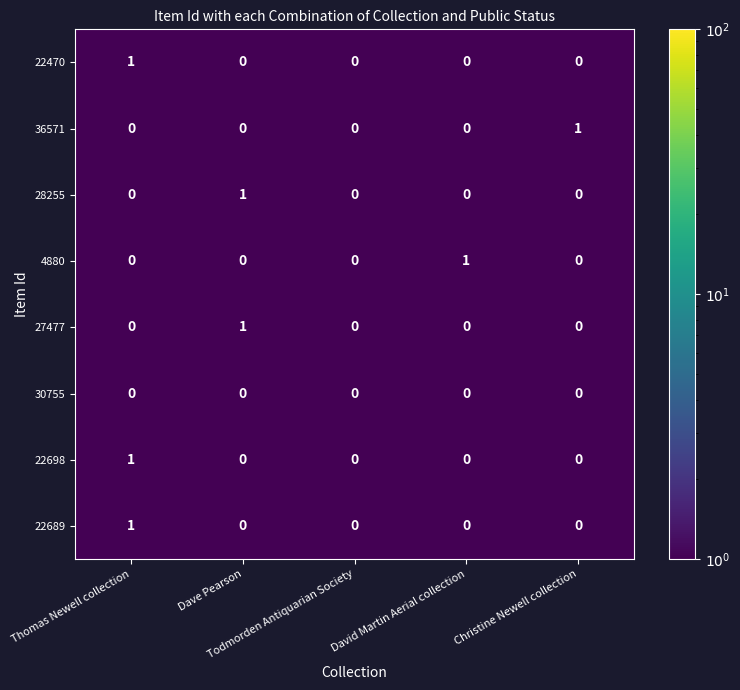

How many 22698 values are between 0 and 1?

5